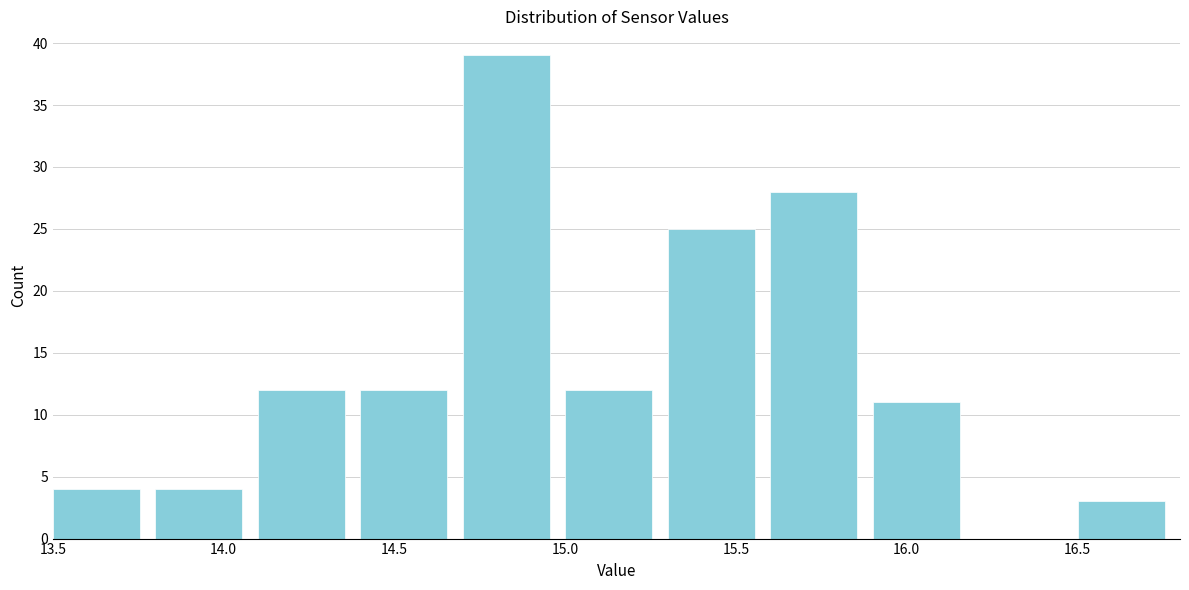

How tall is the bar that spans 15.3 to 15.6 on the x-axis? The values are not printed on the chart, so give them approximately, as read against the axis.

25